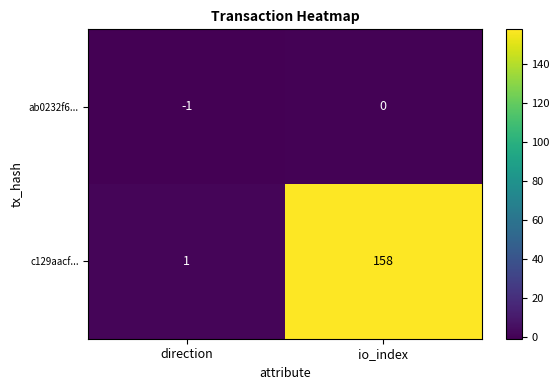

Count the number of categories in the chart.

2